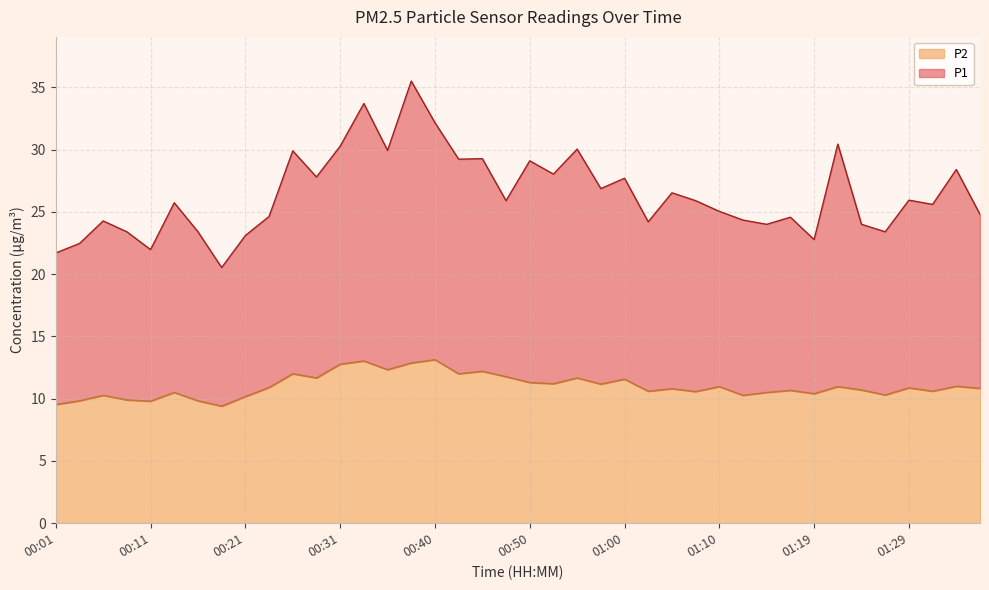

Reading left to right, what are all the values shown in this chart?

P1: 21.7	22.5	24.3	23.4	22.0	25.7	23.4	20.5	23.1	24.6	29.9	27.8	30.3	33.7	29.9	35.5	32.2	29.2	29.3	25.9	29.1	28.0	30.0	26.9	27.7	24.2	26.5	25.9	25.0	24.3	24.0	24.6	22.8	30.4	24.0	23.4	25.9	25.6	28.4	24.8
P2: 9.5	9.8	10.3	9.9	9.8	10.5	9.8	9.4	10.2	10.9	12.0	11.7	12.8	13.0	12.3	12.9	13.1	12.0	12.2	11.8	11.3	11.2	11.7	11.2	11.6	10.6	10.8	10.6	11.0	10.3	10.5	10.7	10.4	11.0	10.7	10.3	10.9	10.6	11.0	10.8